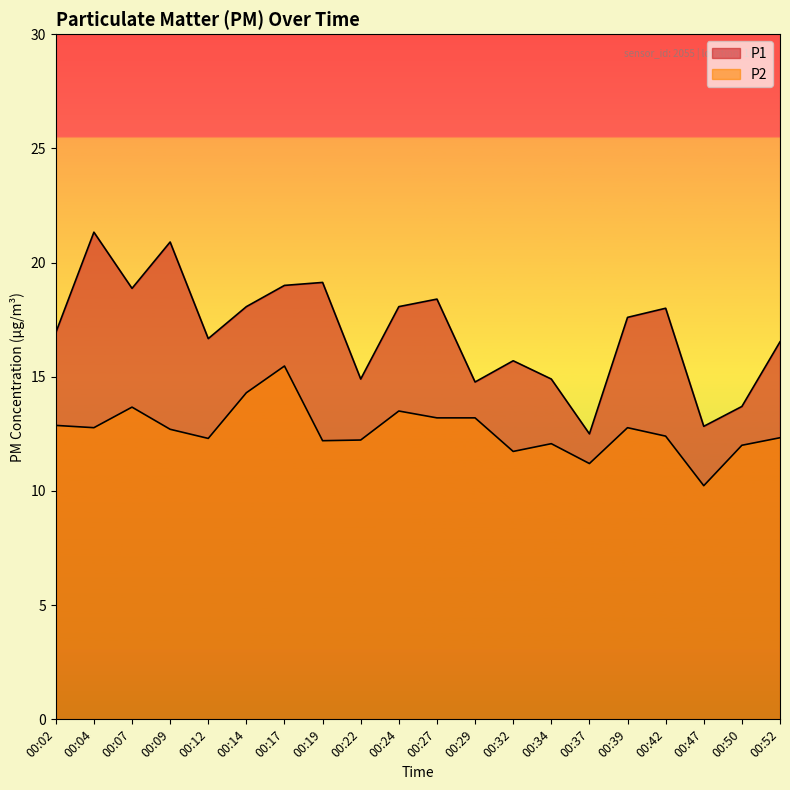

Where is the first local minimum for P1?

00:07